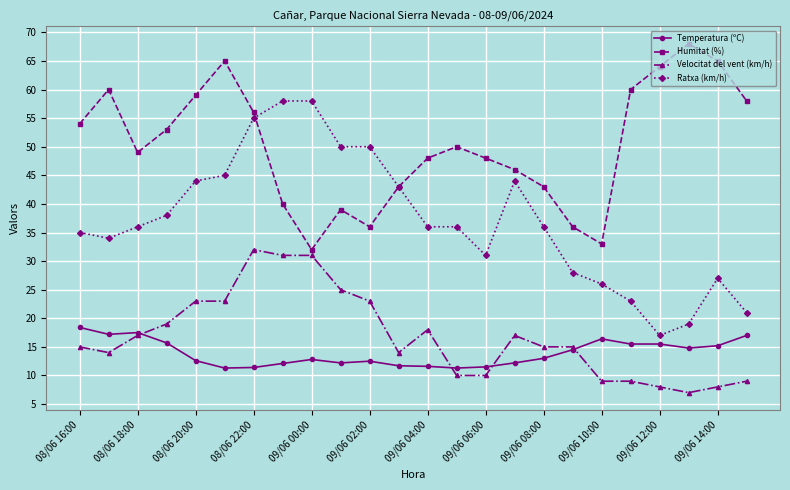

Which series has the largest total across all categories?

Humitat (%)